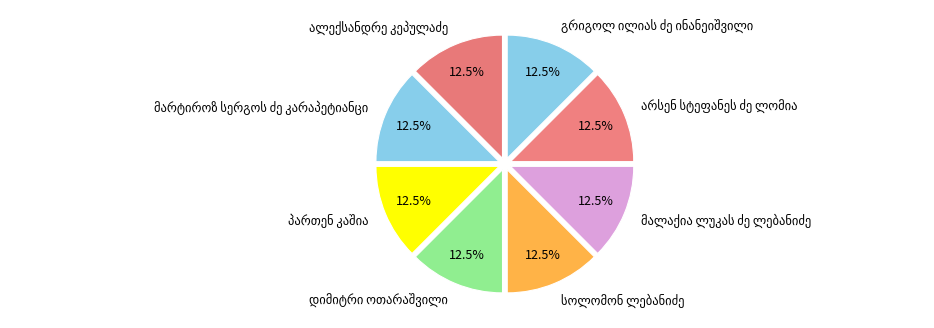

Is there a majority slice in this chart?

No